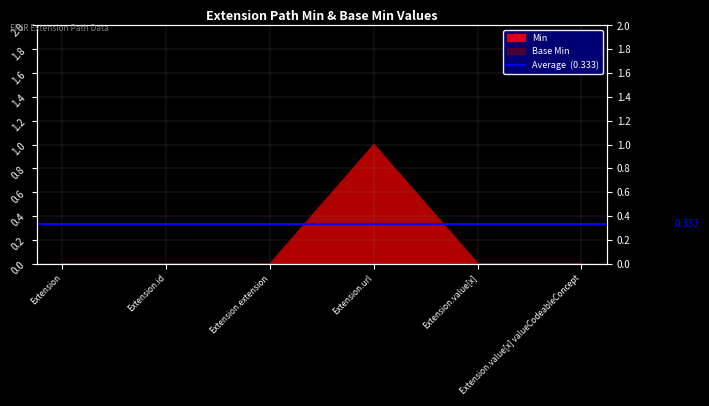

What is the difference between the Min values at Extension.extension and Extension.url?

1